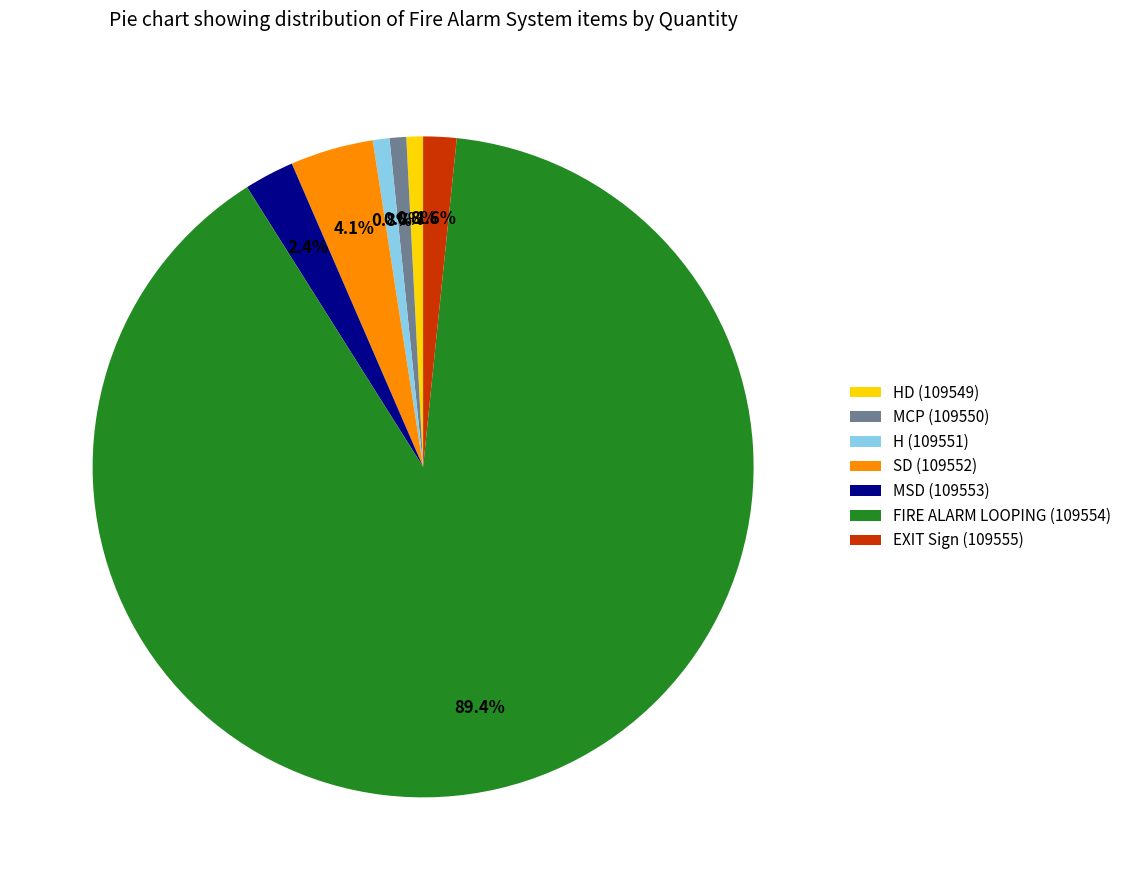

How many slices are in this pie chart?

7